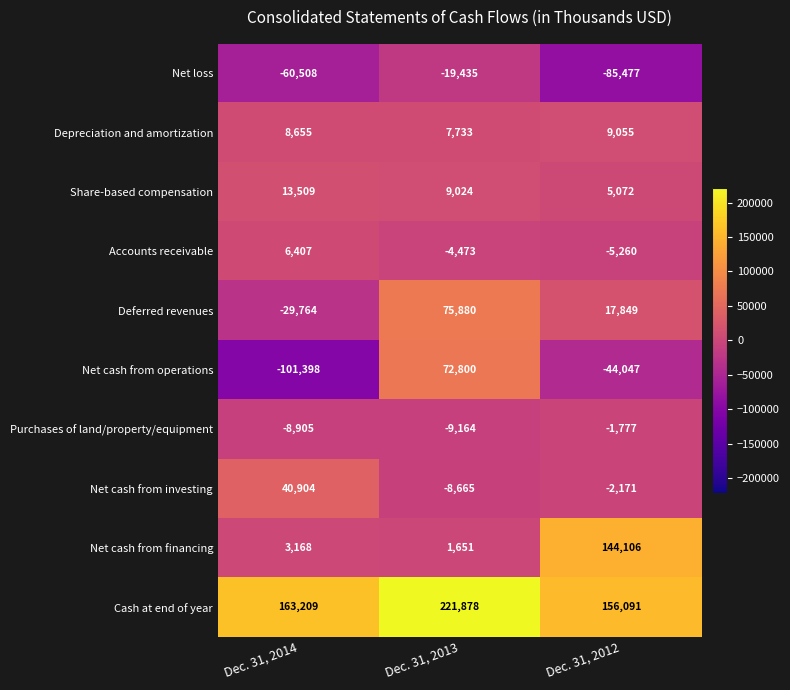

The Net cash from investing series shows 40904 at Dec. 31, 2014. True or false?

True